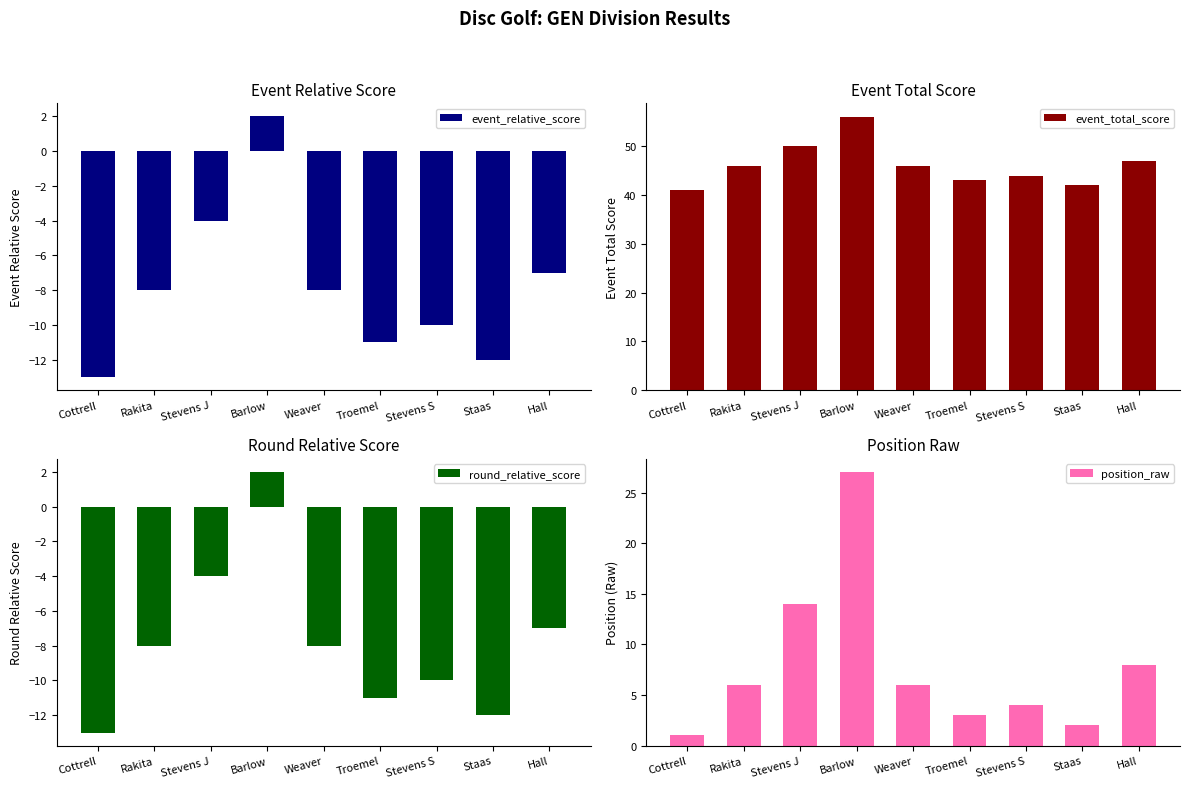

Which category has the highest value in the round_relative_score series?

Barlow